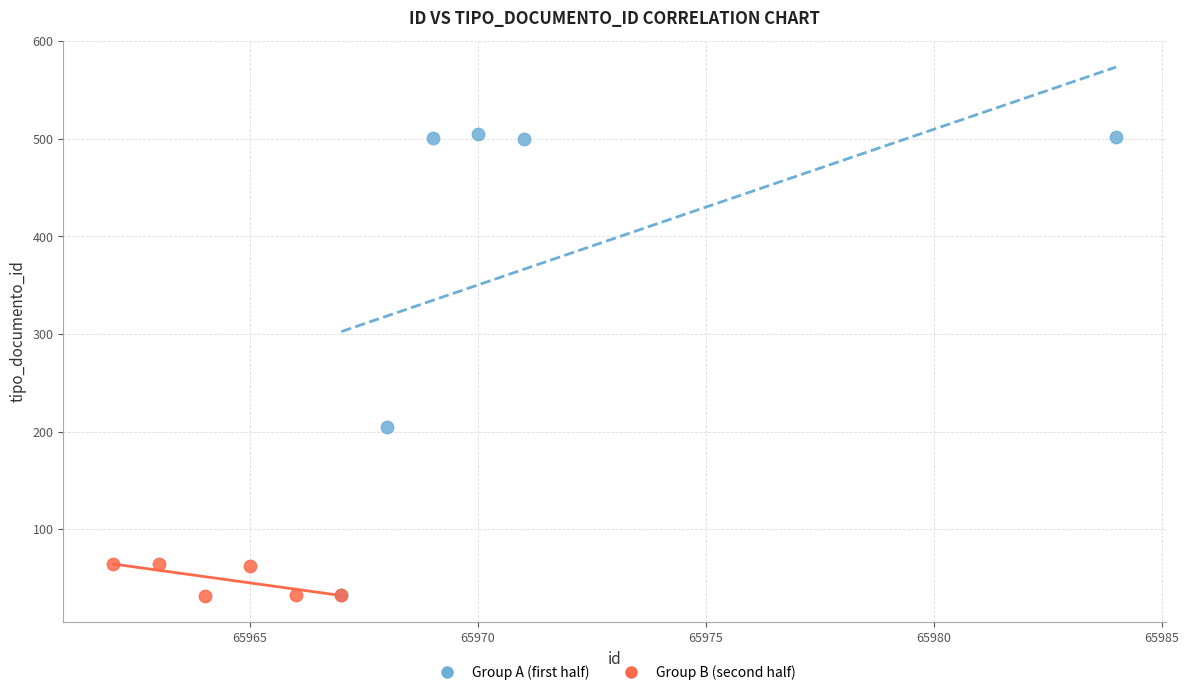

Which series contains the highest Y value?

Group A (first half)